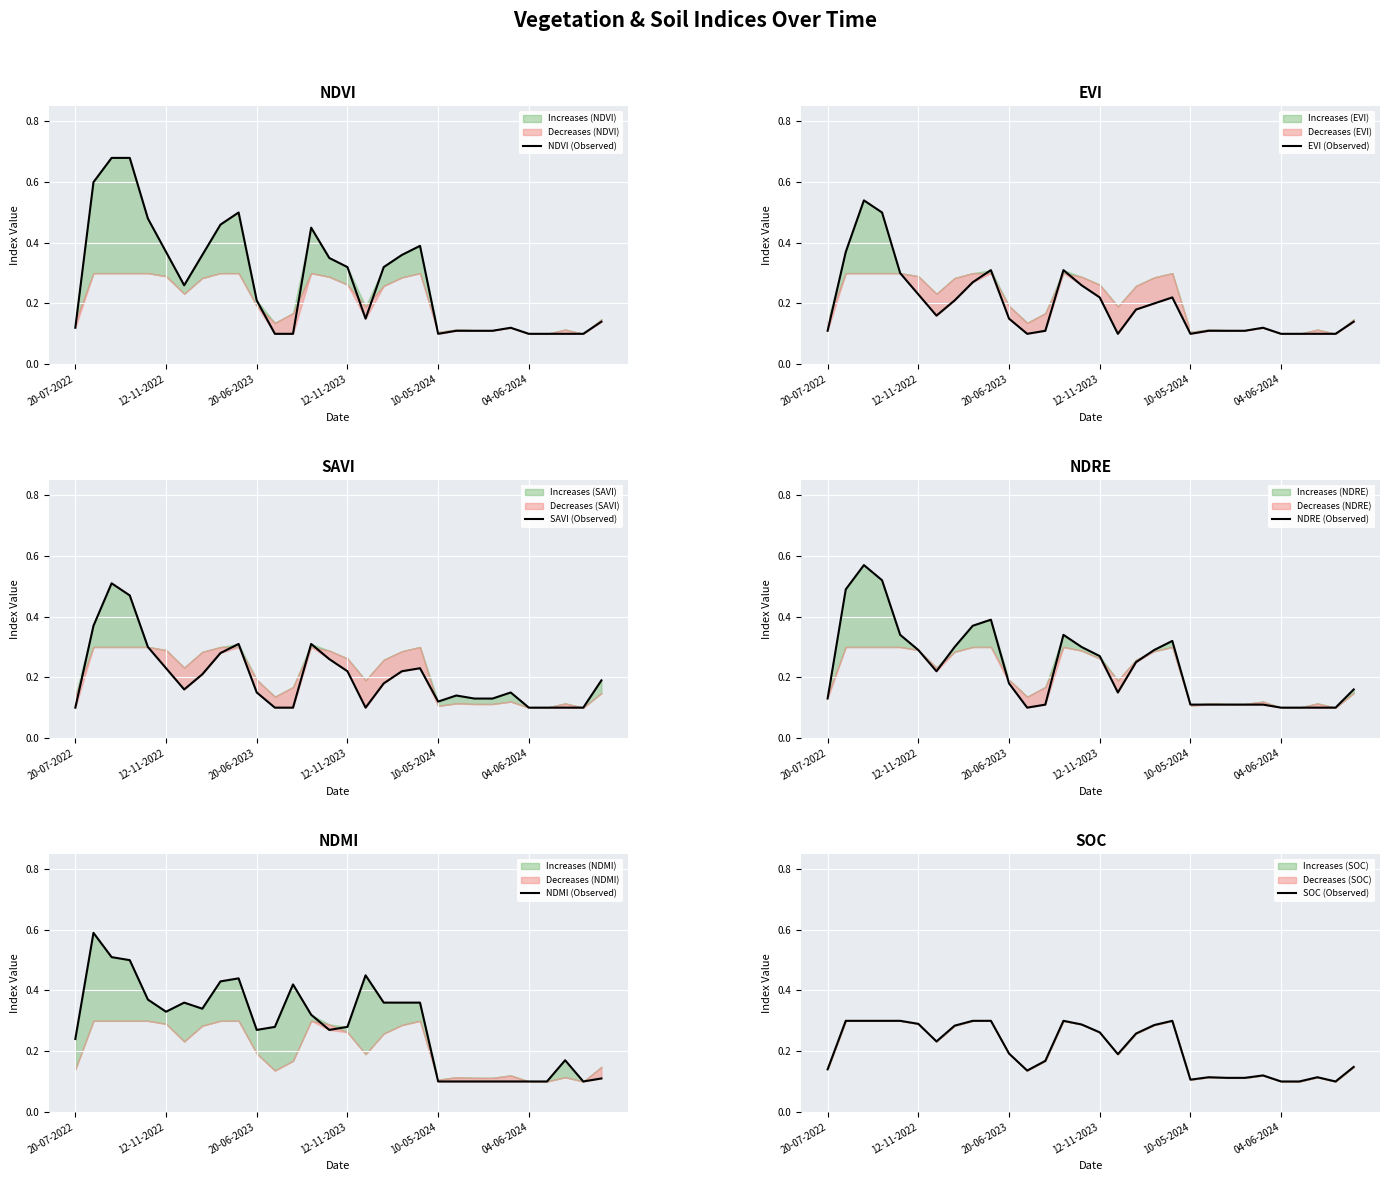

Is this an area chart (filled region under the line)?

No